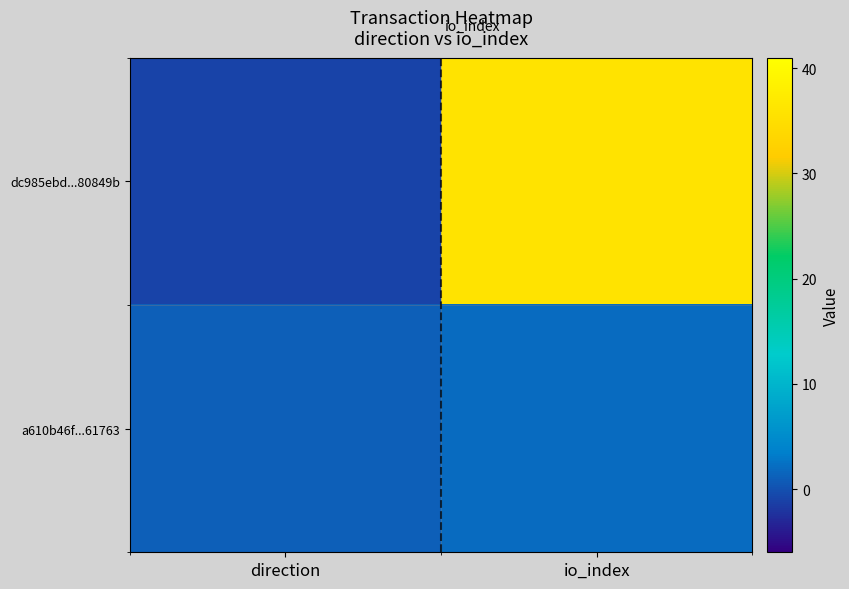

Which series has the largest range (max minus min)?

dc985ebd...80849b